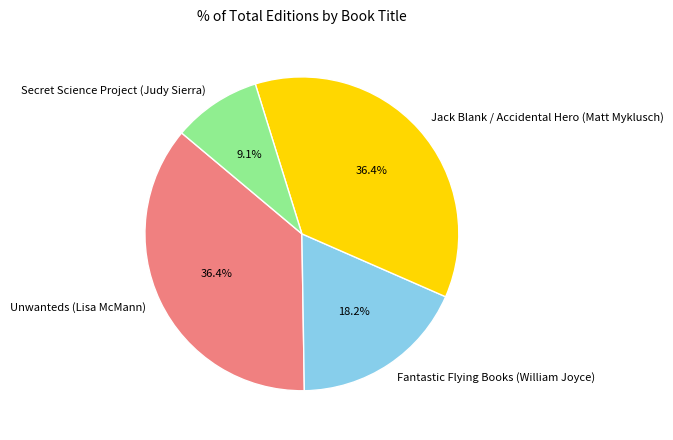

Which category has the smallest portion of the pie?

Secret Science Project (Judy Sierra)